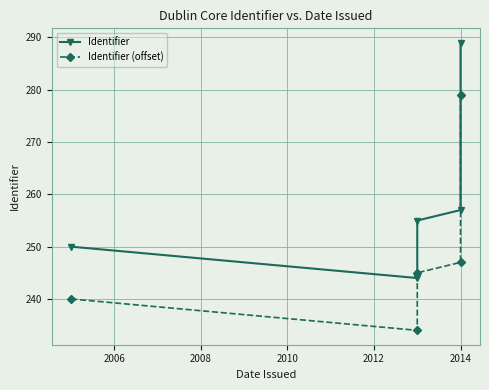

How many distinct data groups are displayed?

2